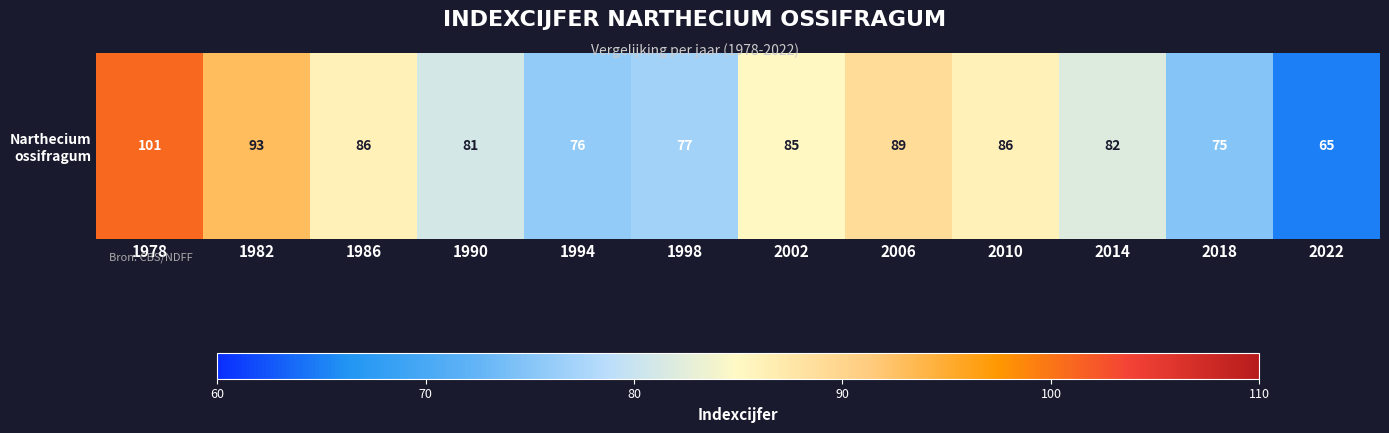

Reading left to right, list all the values displayed in this chart.

1978=101	1982=93	1986=86	1990=81	1994=76	1998=77	2002=85	2006=89	2010=86	2014=82	2018=75	2022=65